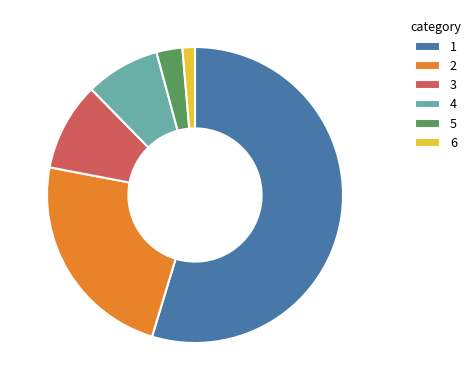

What is the majority slice?

1